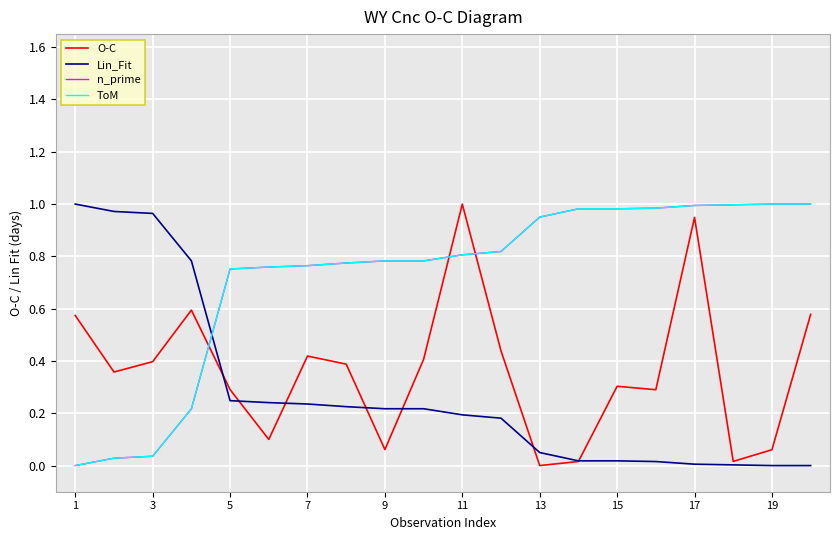

List the series in order of their peak value, lowest first.

O-C, Lin_Fit, n_prime, ToM